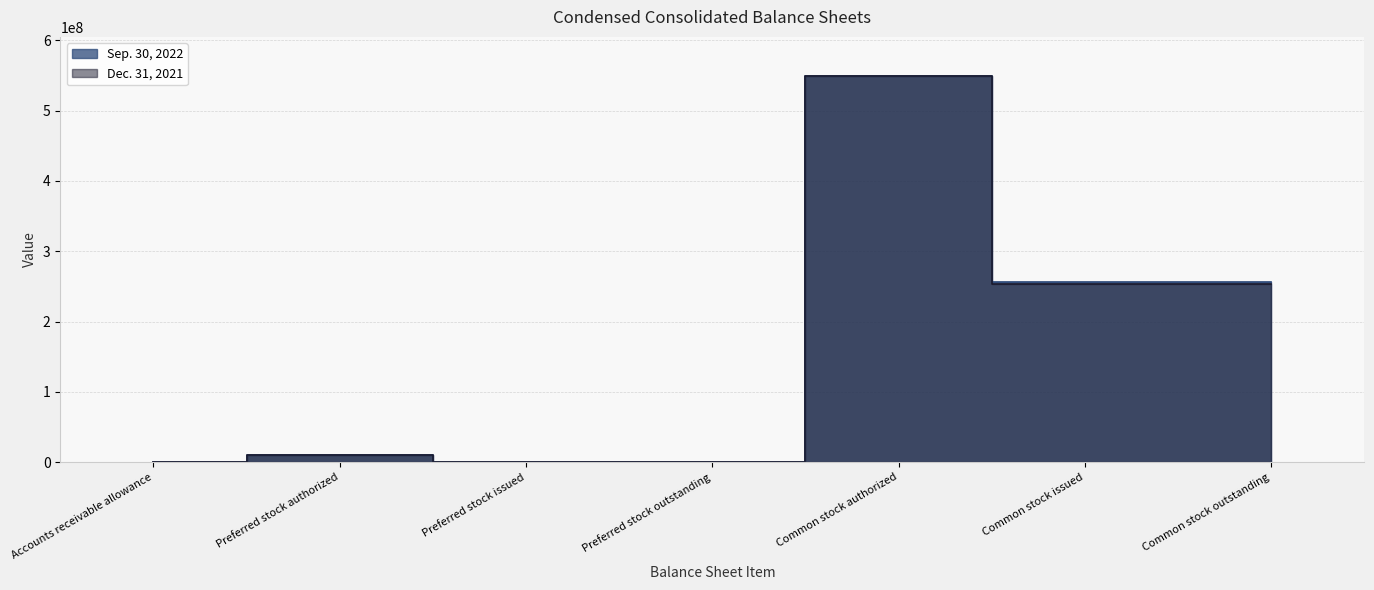

Rank the series by their maximum value, from lowest to highest.

Sep. 30, 2022, Dec. 31, 2021